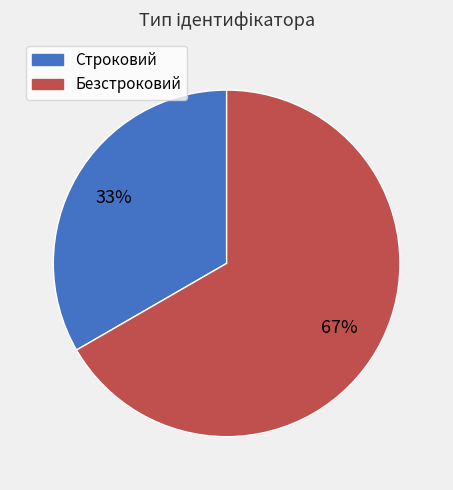

To the nearest percent, what is the combined percentage of Безстроковий and Строковий?

100%